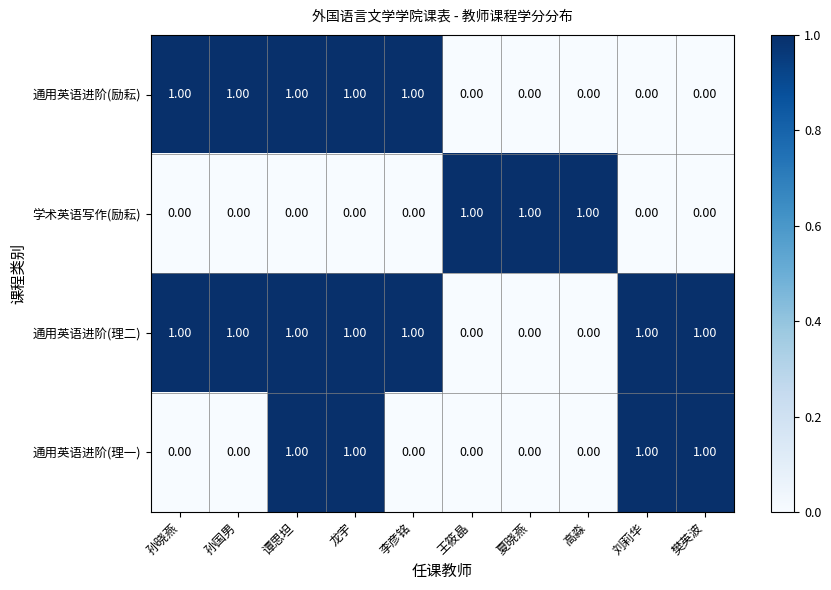

What is the total value across all series at 龙宇?

3